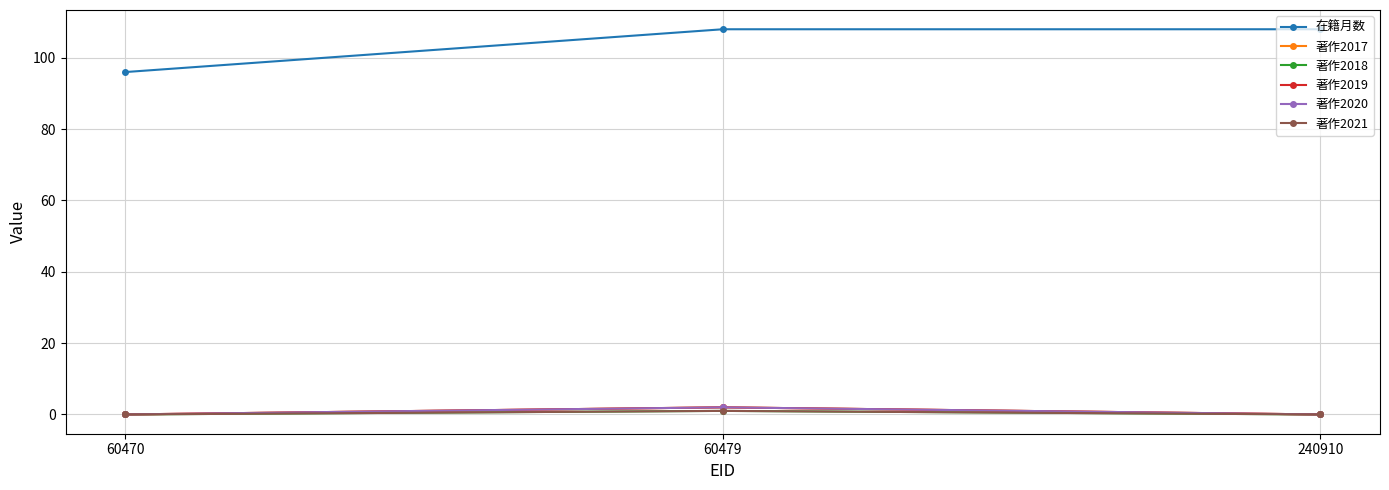

What is the spread (max minus min) of values at 240910?

108